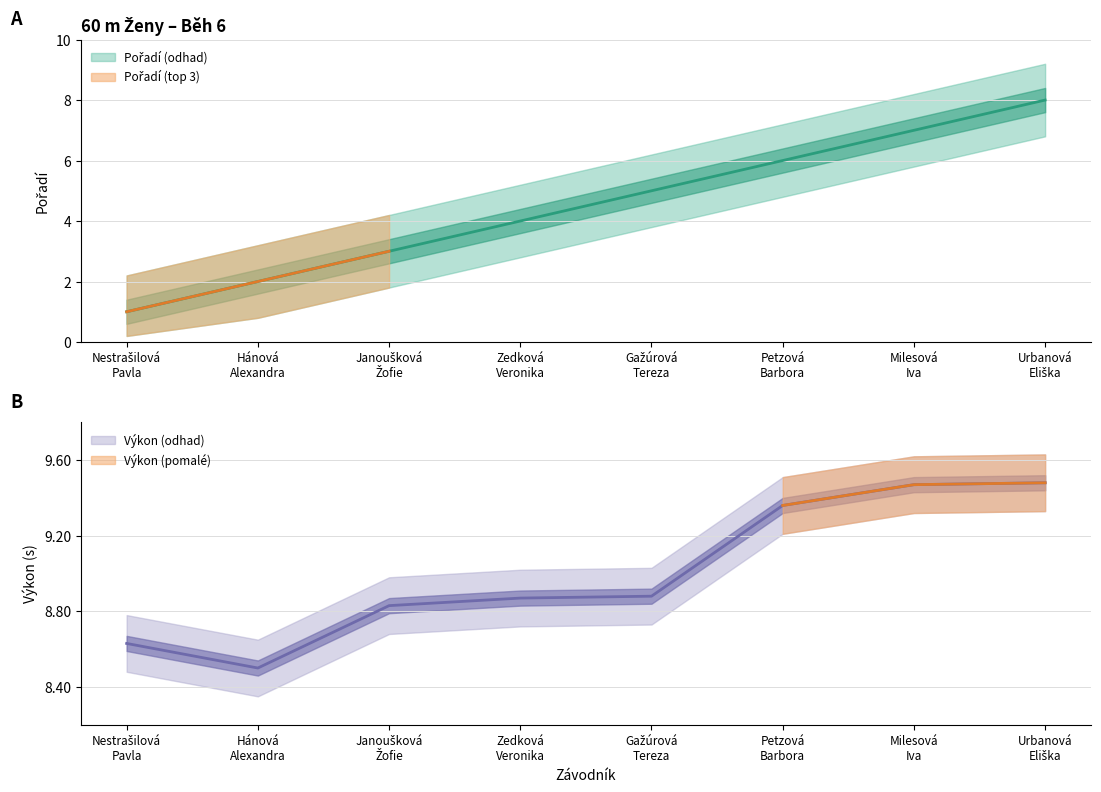

True or false: Pořadí has a value of 1.0 at Janoušková
Žofie.

False